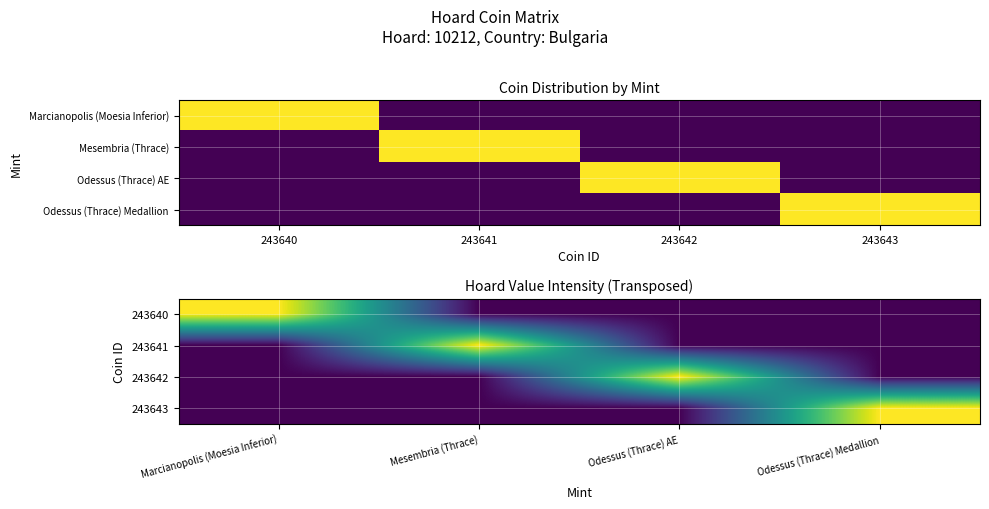

The value of 243640 at Odessus (Thrace) Medallion is 0. True or false?

True